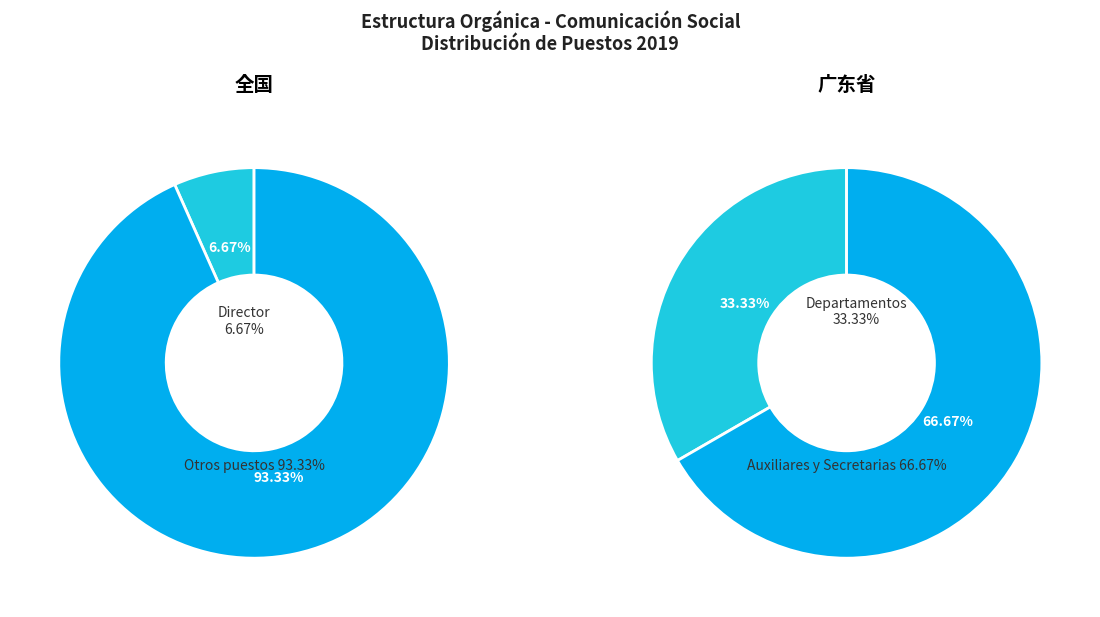

Is Secretaria the majority of the pie?

No